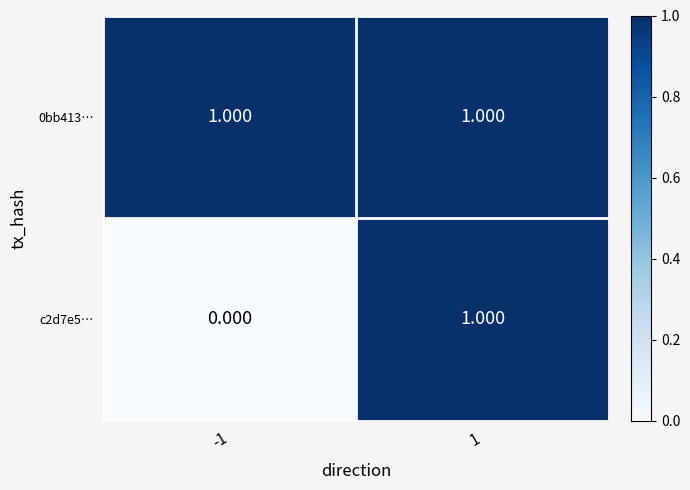

What is the greatest value displayed?

1